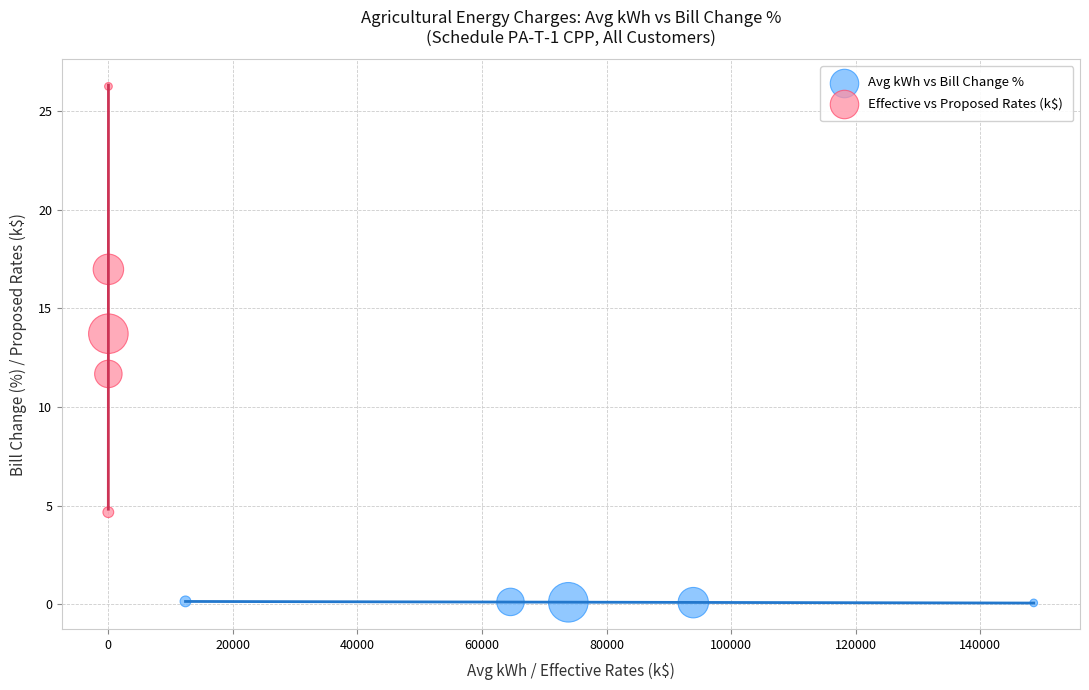

Which series reaches the minimum Y coordinate?

Avg kWh vs Bill Change %